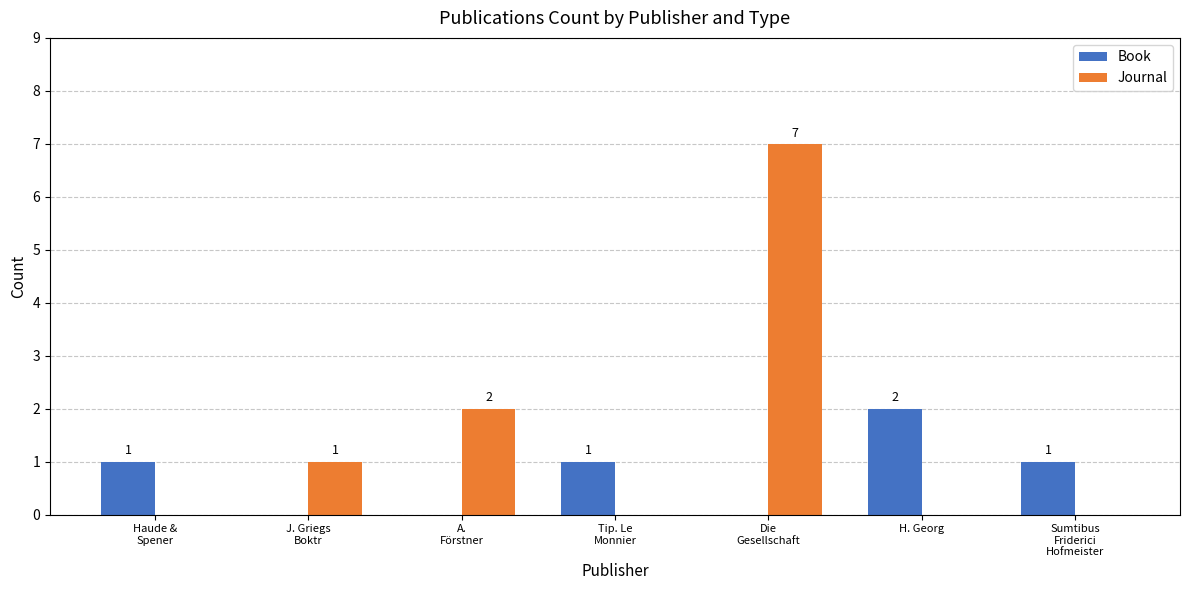

The Journal series shows -5 at H. Georg. True or false?

False